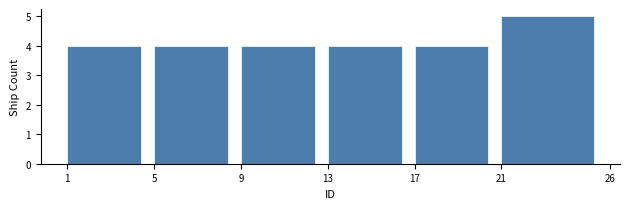

Which range on the x-axis has the tallest bar?

21 to 26